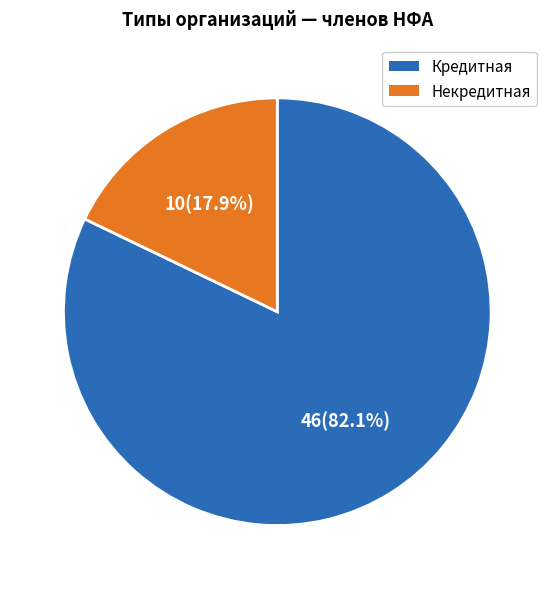

Does Кредитная represent more than half of the total?

Yes